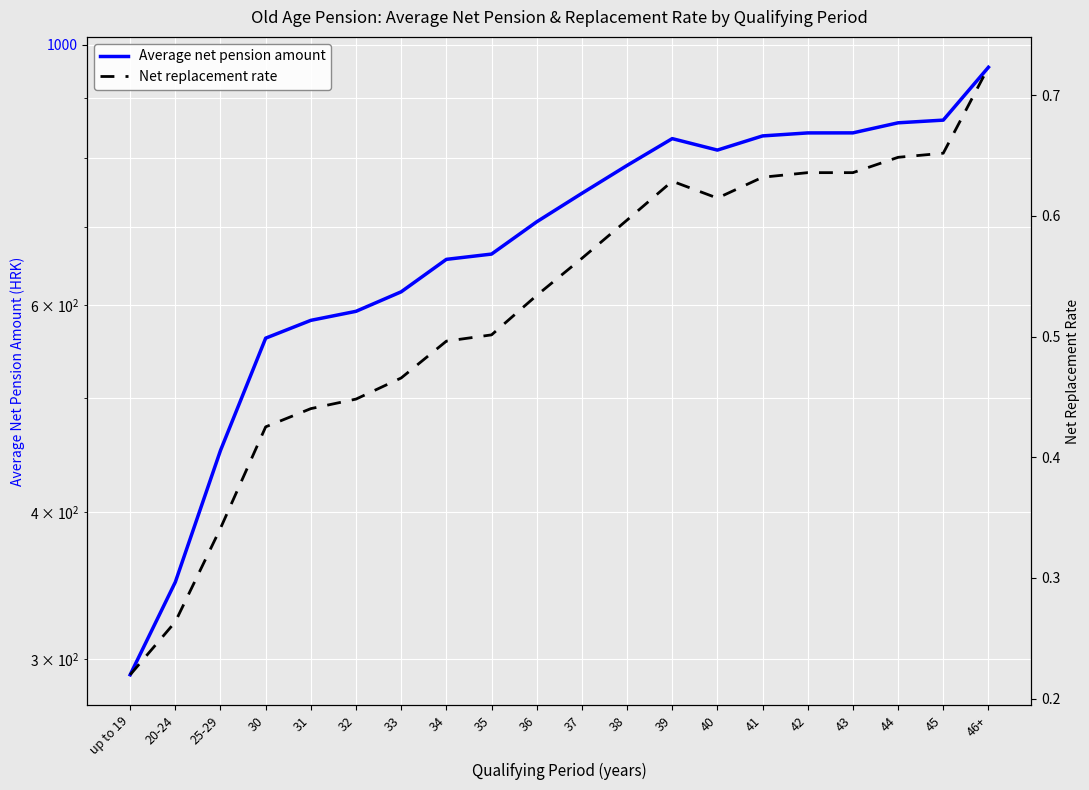

Which series has the widest spread of values?

Average net pension amount